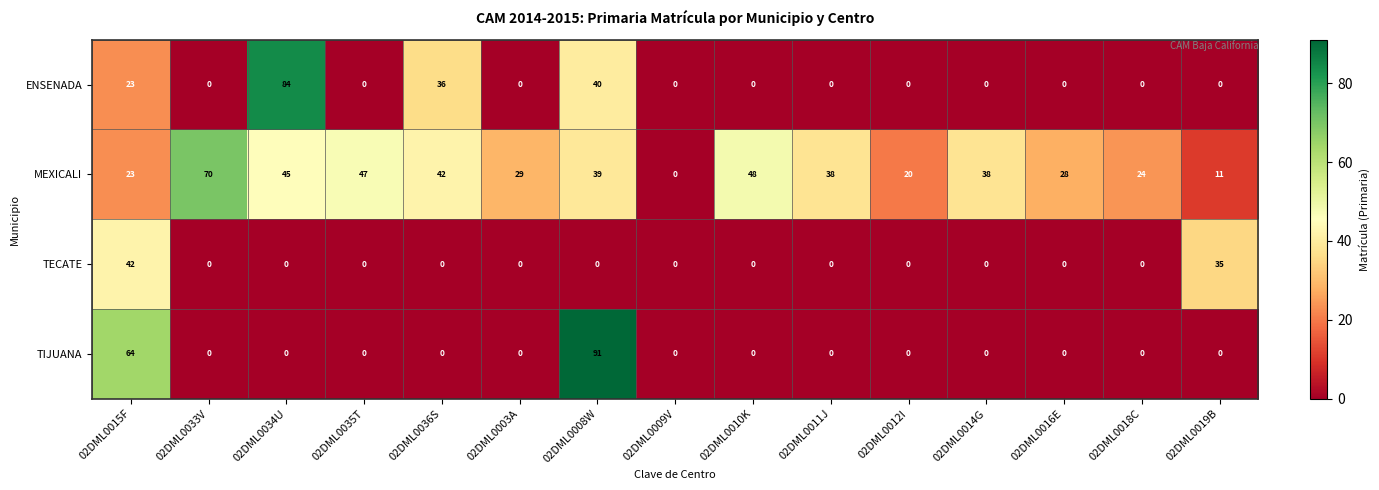

The value of ENSENADA at 02DML0016E is 0. True or false?

True